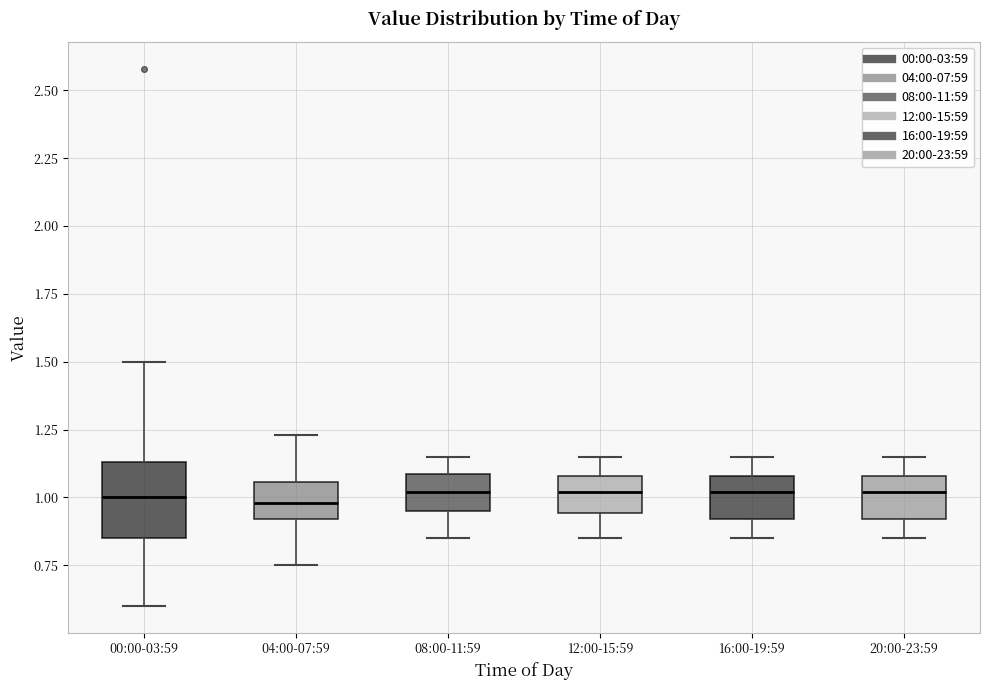

Where does the lower whisker of the box for 08:00-11:59 end on the y-axis? The values are not printed on the chart, so give them approximately, as read against the axis.

0.85